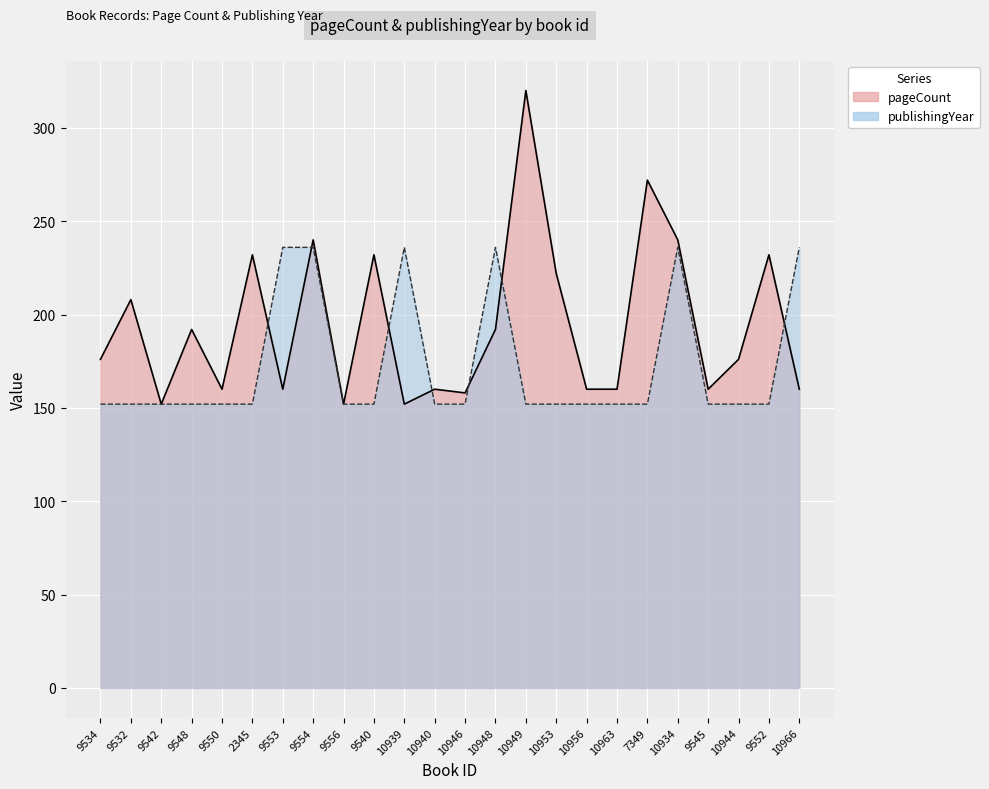

Which series has the largest total across all categories?

pageCount